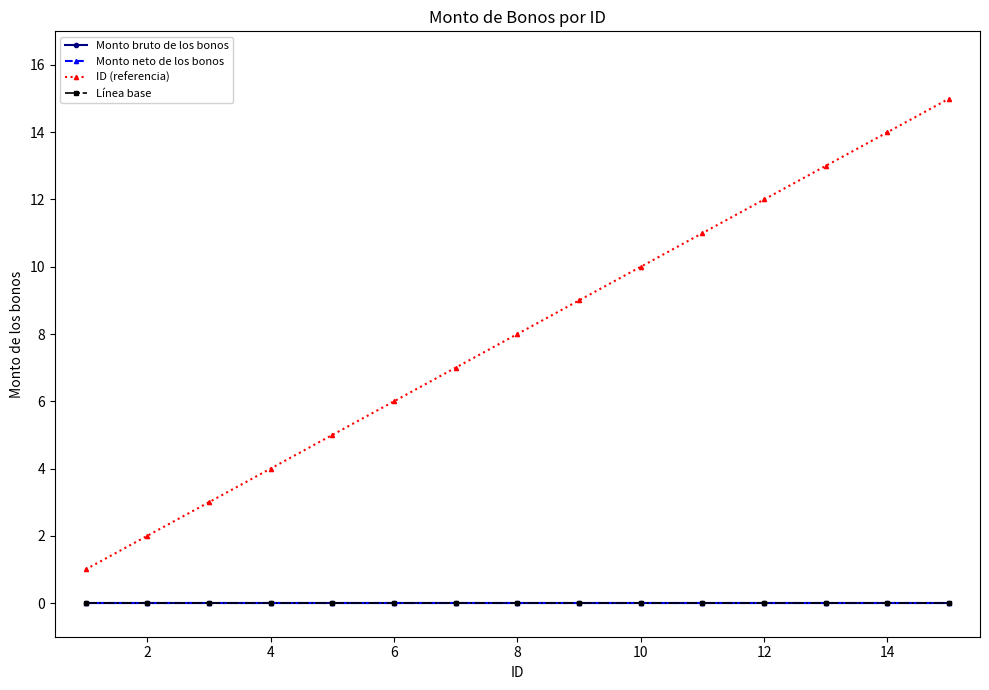

Does the chart have visible grid lines?

No